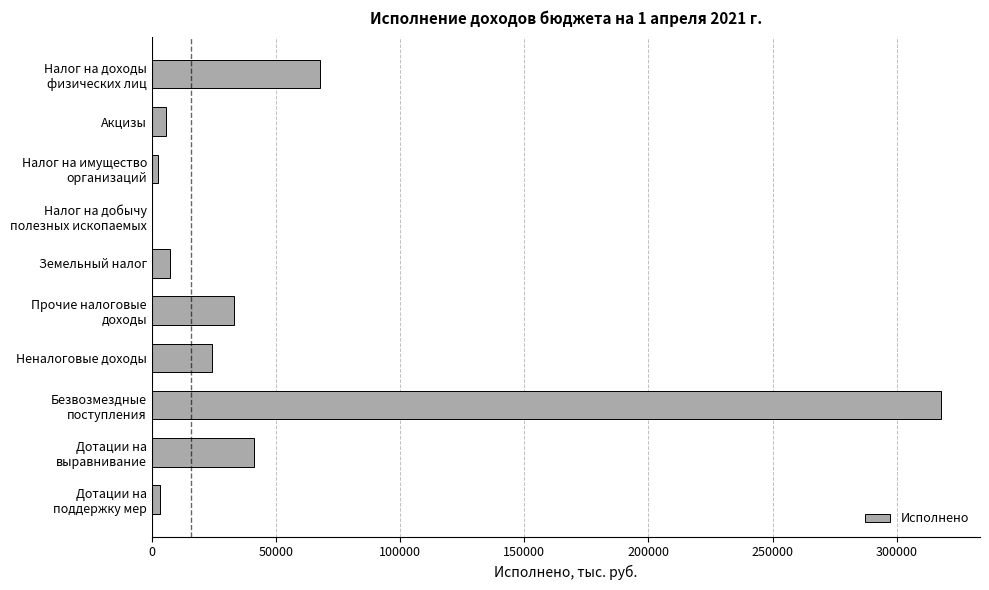

What is the maximum value shown in the chart?

317673.3